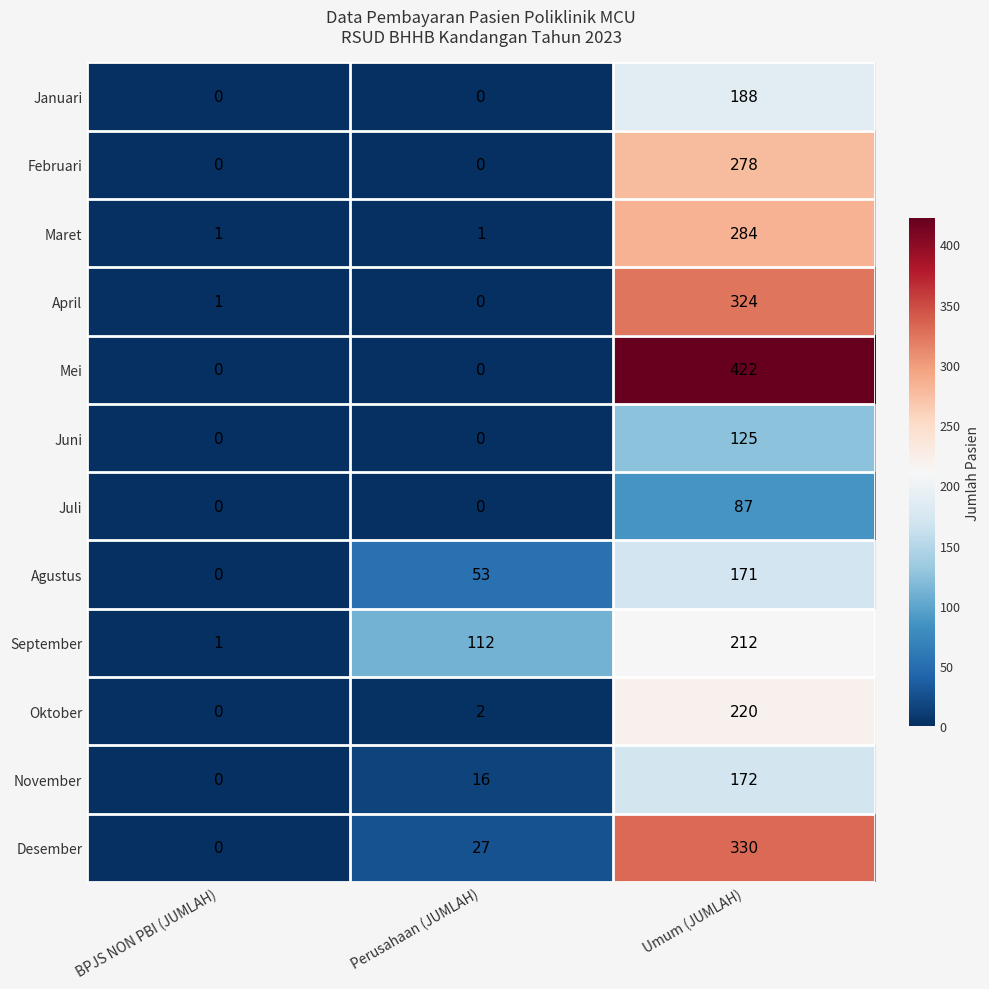

How many series are shown in this chart?

12